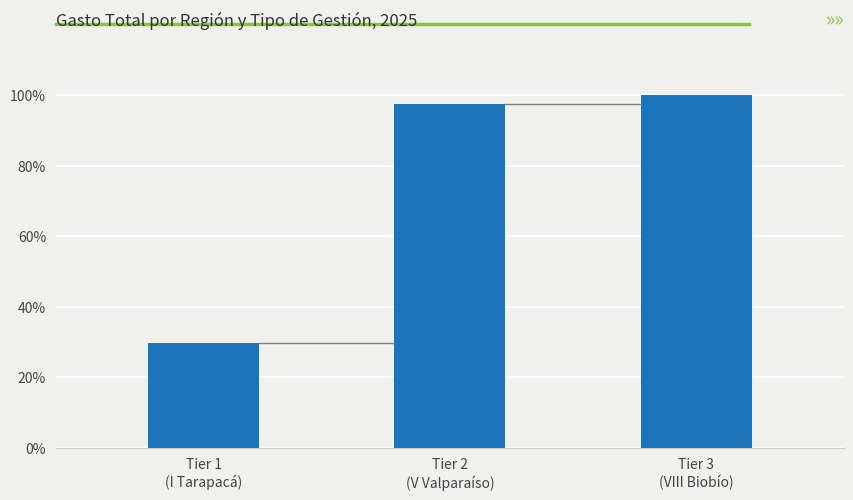

Read the value at Tier 2
(V Valparaíso).

97.5